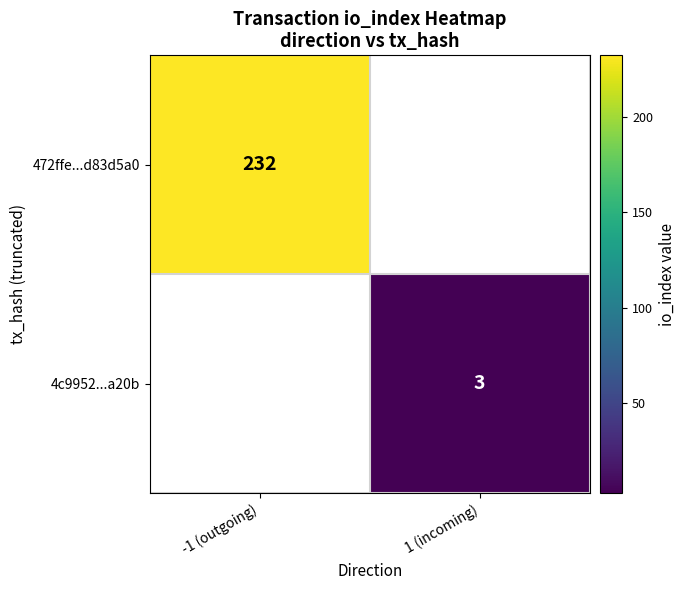

Is the value of 4c9952...a20b at 1 (incoming) greater than the value of 472ffe...d83d5a0 at -1 (outgoing)?

No